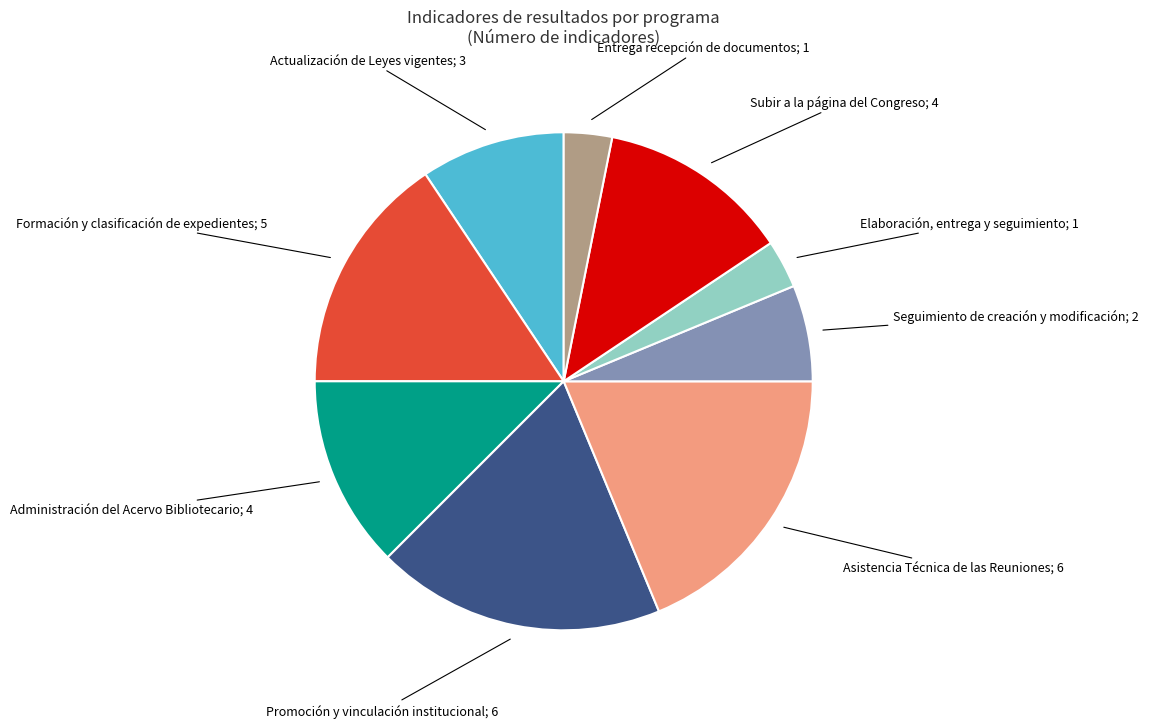

Does any single category account for the majority?

No